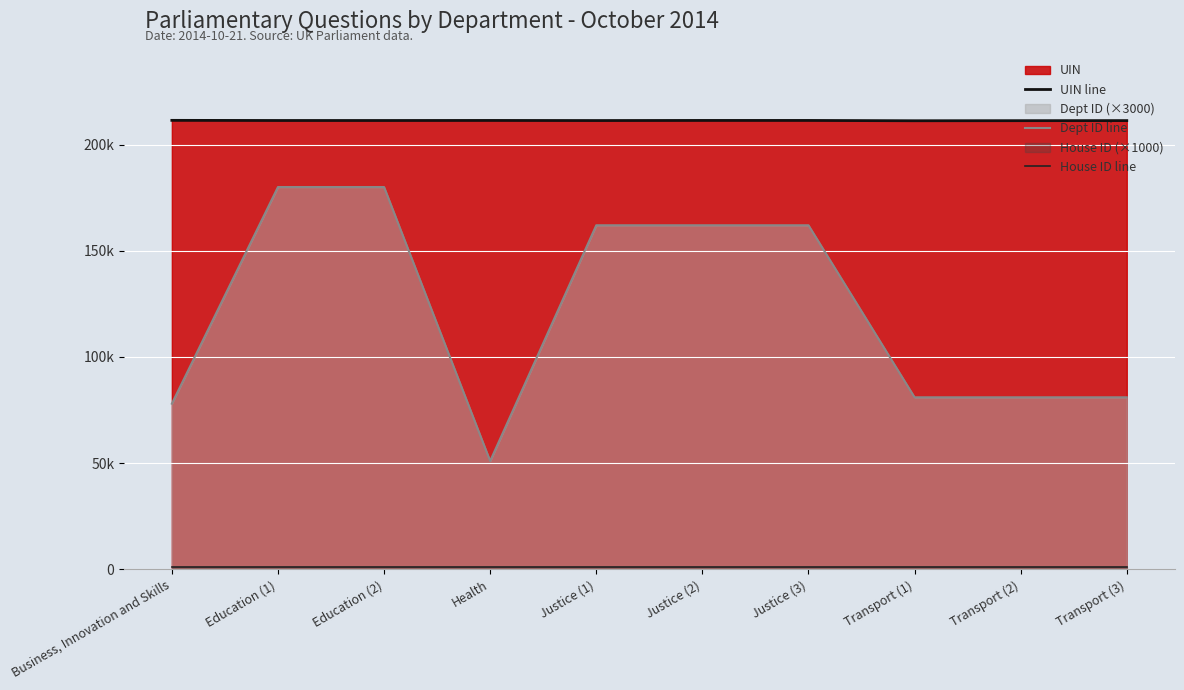

Read the UIN line value at Business, Innovation and Skills.

211397